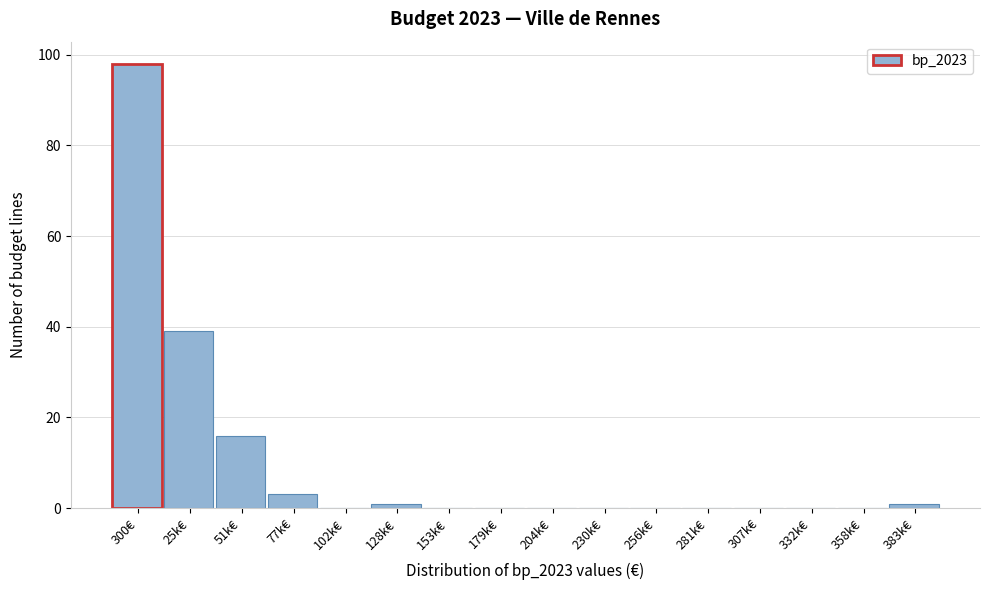

Reading left to right, list all the values displayed in this chart.

300€=98	25k€=39	51k€=16	77k€=3	102k€=0	128k€=1	153k€=0	179k€=0	204k€=0	230k€=0	256k€=0	281k€=0	307k€=0	332k€=0	358k€=0	383k€=1